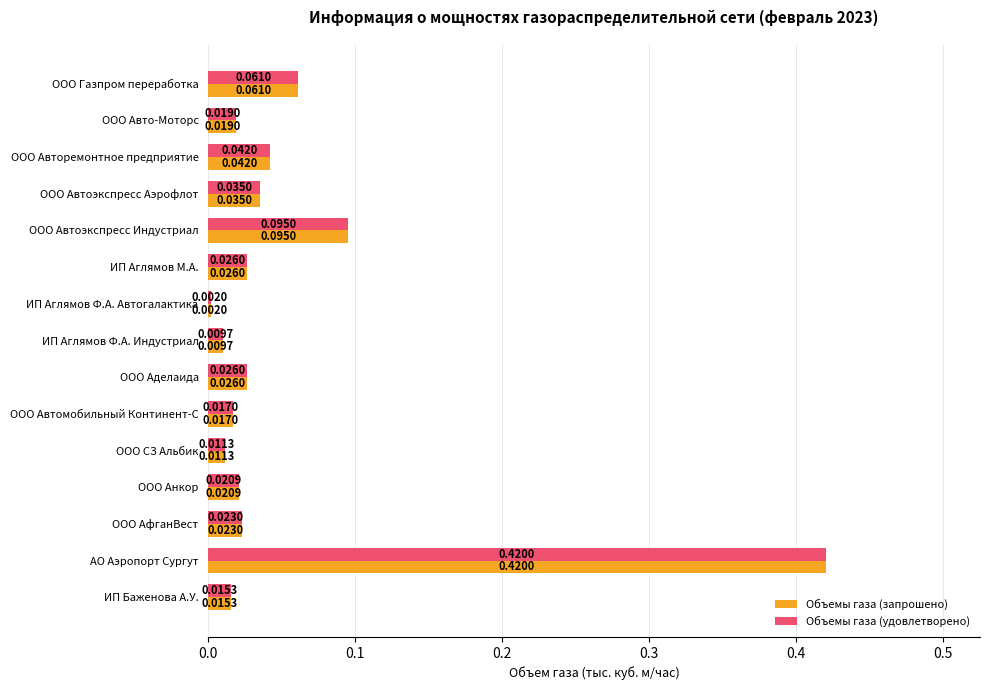

At which label does Объемы газа (удовлетворено) reach its minimum?

ИП Аглямов Ф.А. Автогалактика